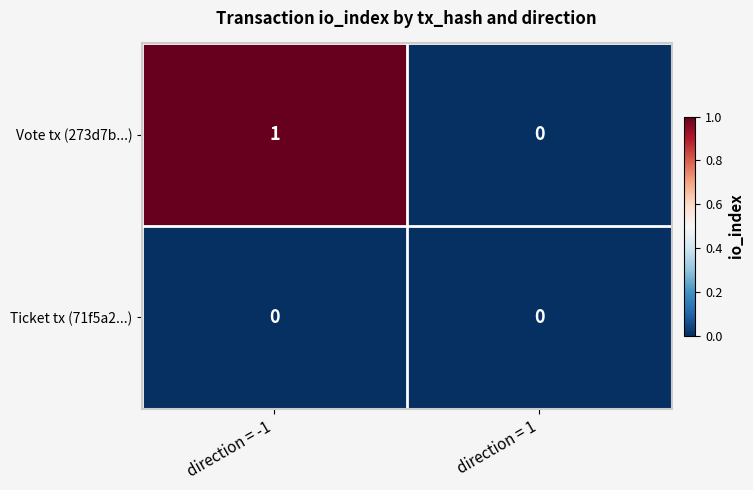

Rank the series by their maximum value, from highest to lowest.

Vote tx (273d7b...), Ticket tx (71f5a2...)